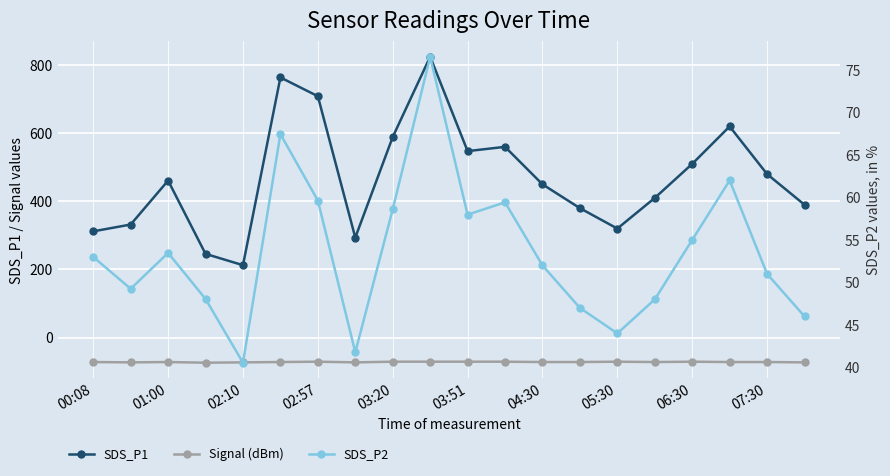

The Signal (dBm) series shows -72.0 at 03:51. True or false?

True